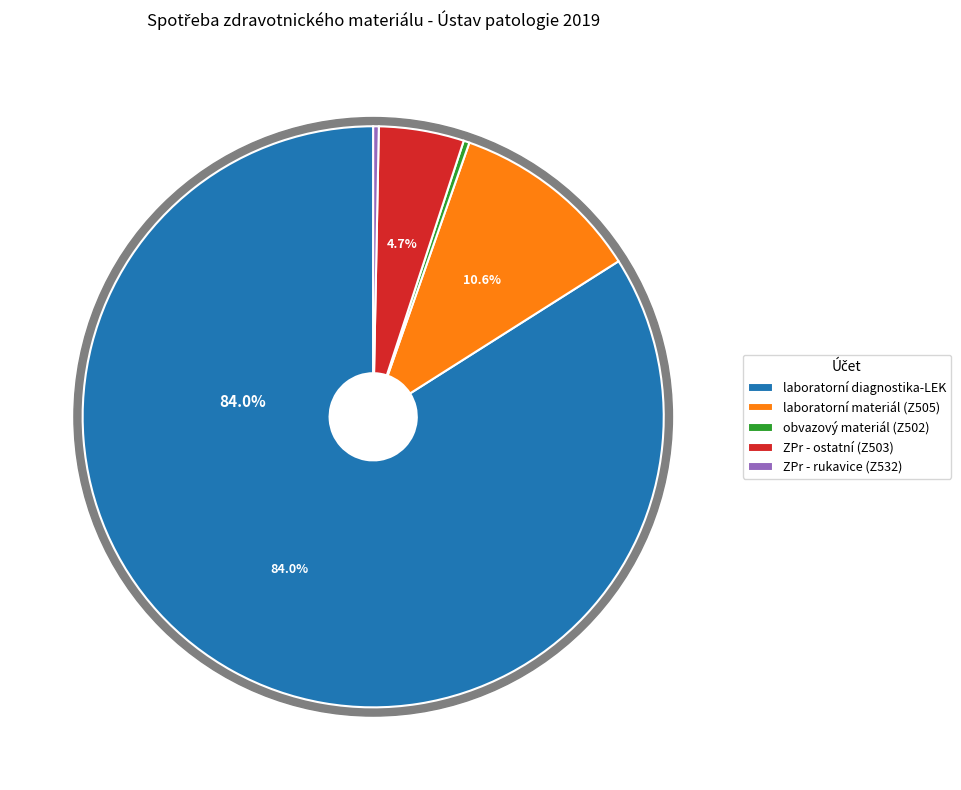

Is it true that ZPr - vpichovací materiál is 11% of the pie?

False